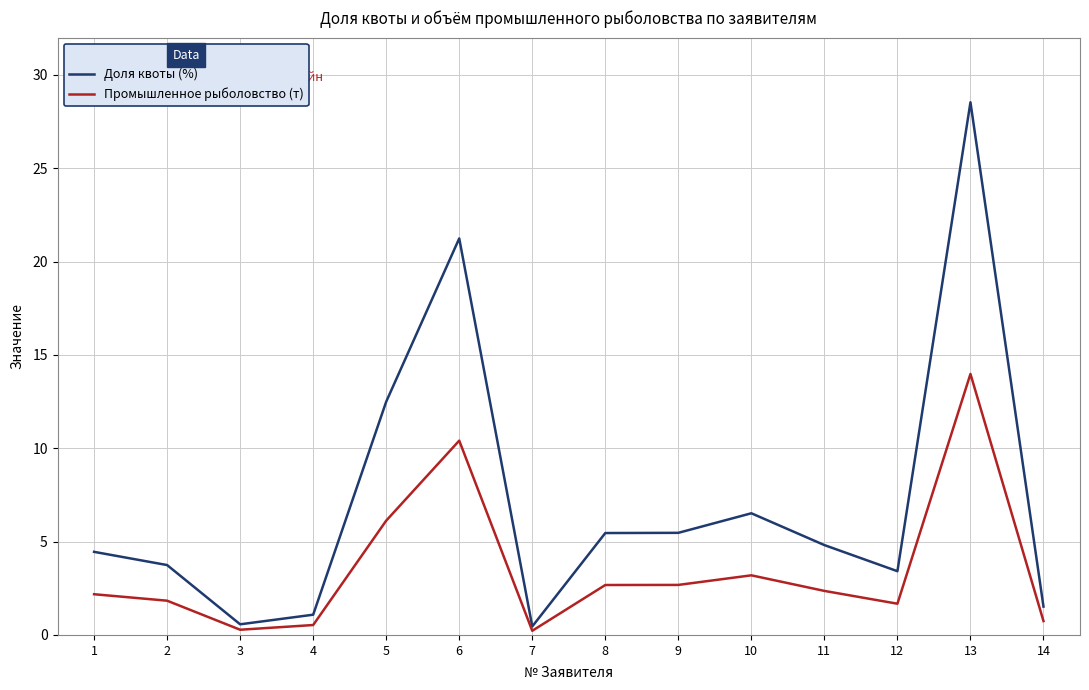

What is the sum of the Промышленное рыболовство (т) values at 10 and 6?

13.6